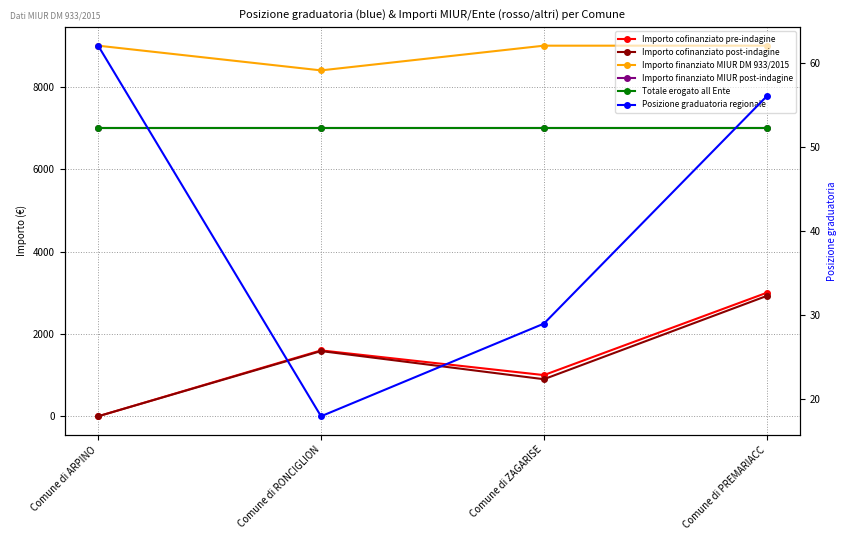

At which category is the sum across all series the highest?

Comune di PREMARIACC